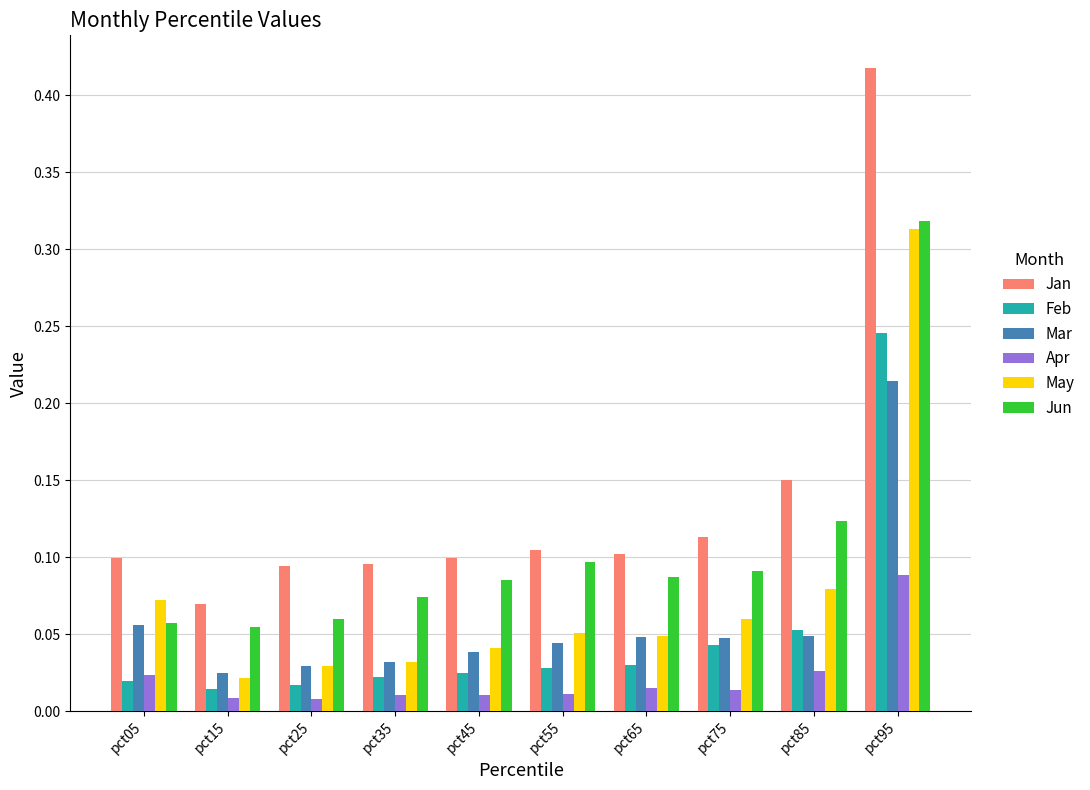

The Jan series shows 0.1 at pct75. True or false?

True